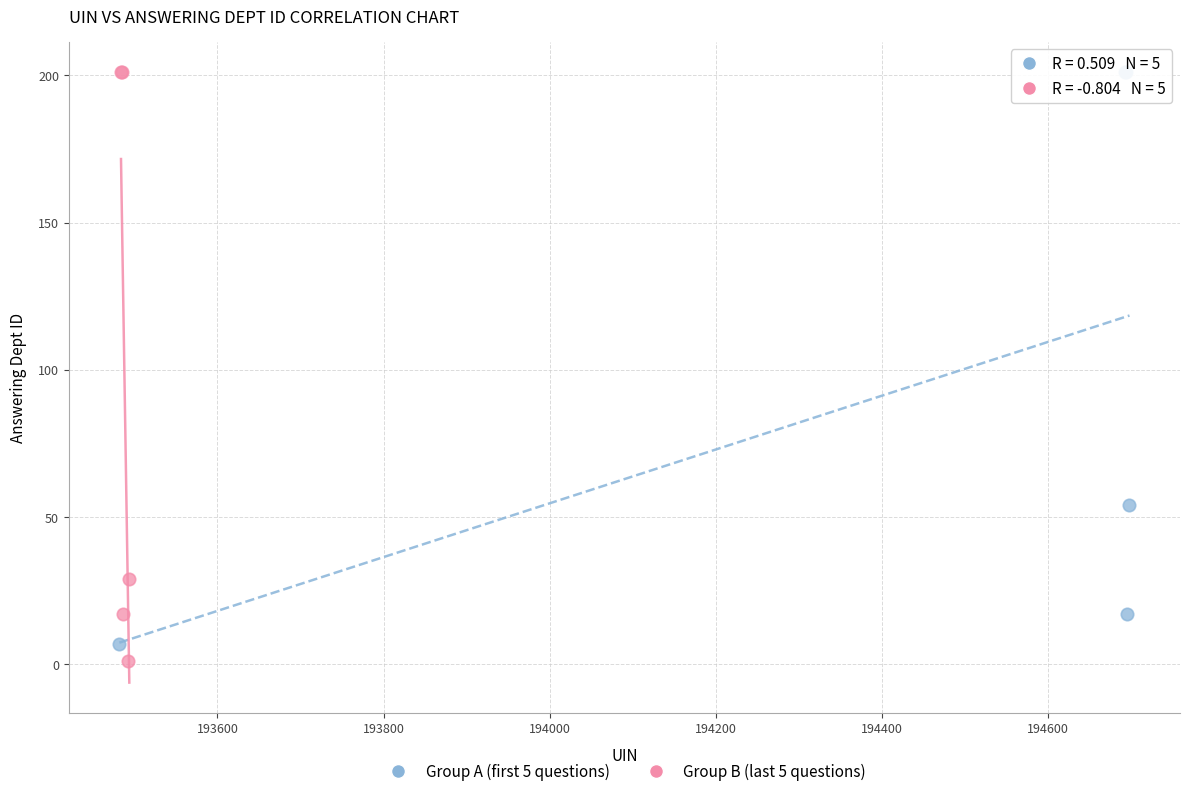

Which series has the widest spread of Y values?

Group B (last 5 questions)